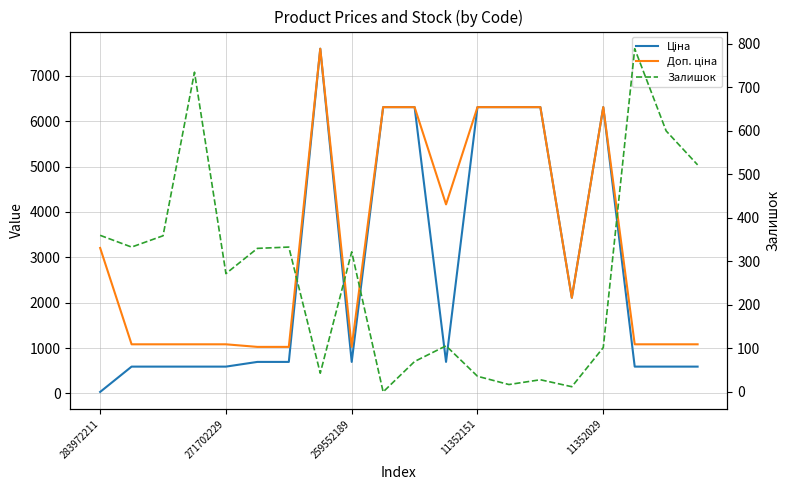

What is the highest value of the Ціна series?

7596.5